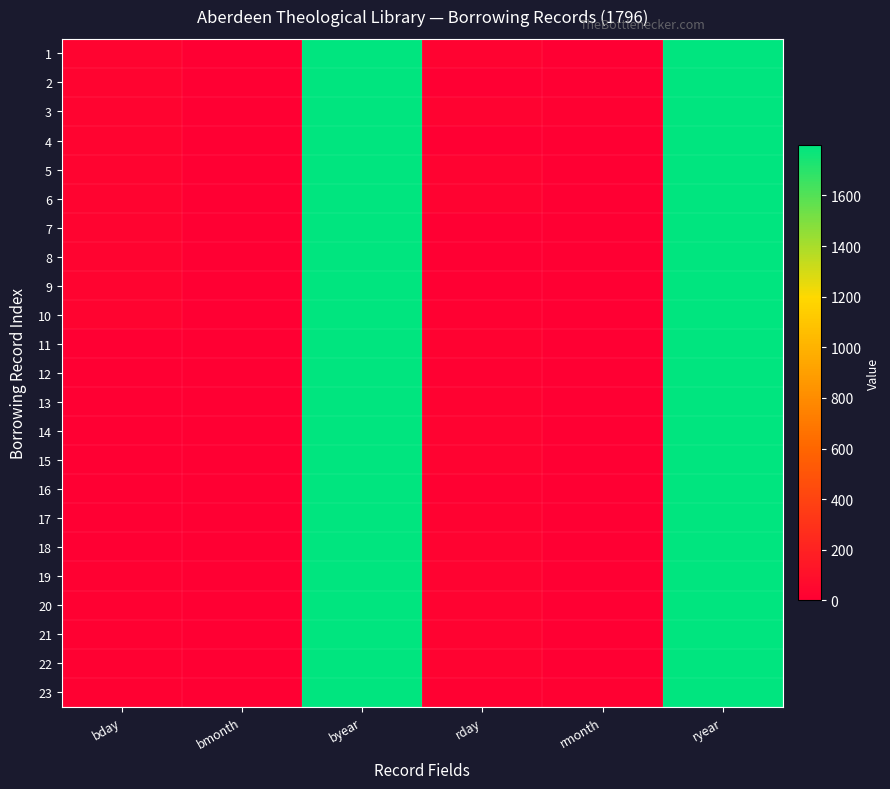

Reading left to right, extract all data points from this chart.

1: bday=30	bmonth=1	byear=1796	rday=22	rmonth=3	ryear=1796
2: bday=30	bmonth=1	byear=1796	rday=2	rmonth=2	ryear=1796
3: bday=30	bmonth=1	byear=1796	rday=24	rmonth=12	ryear=1796
4: bday=30	bmonth=1	byear=1796	rday=6	rmonth=3	ryear=1796
5: bday=30	bmonth=1	byear=1796	rday=28	rmonth=5	ryear=1796
6: bday=30	bmonth=1	byear=1796	rday=23	rmonth=2	ryear=1796
7: bday=30	bmonth=1	byear=1796	rday=0	rmonth=1	ryear=1798
8: bday=30	bmonth=1	byear=1796	rday=0	rmonth=1	ryear=1799
9: bday=30	bmonth=1	byear=1796	rday=3	rmonth=3	ryear=1796
10: bday=30	bmonth=1	byear=1796	rday=14	rmonth=3	ryear=1796
11: bday=2	bmonth=2	byear=1796	rday=18	rmonth=1	ryear=1798
12: bday=2	bmonth=2	byear=1796	rday=9	rmonth=2	ryear=1796
13: bday=2	bmonth=2	byear=1796	rday=18	rmonth=3	ryear=1796
14: bday=2	bmonth=2	byear=1796	rday=23	rmonth=2	ryear=1796
15: bday=2	bmonth=2	byear=1796	rday=23	rmonth=4	ryear=1796
16: bday=2	bmonth=2	byear=1796	rday=9	rmonth=2	ryear=1796
17: bday=4	bmonth=2	byear=1796	rday=21	rmonth=5	ryear=1796
18: bday=4	bmonth=2	byear=1796	rday=28	rmonth=4	ryear=1796
19: bday=9	bmonth=2	byear=1796	rday=26	rmonth=5	ryear=1796
20: bday=9	bmonth=2	byear=1796	rday=26	rmonth=3	ryear=1796
21: bday=9	bmonth=2	byear=1796	rday=23	rmonth=2	ryear=1796
22: bday=9	bmonth=2	byear=1796	rday=23	rmonth=2	ryear=1796
23: bday=9	bmonth=2	byear=1796	rday=12	rmonth=11	ryear=1796